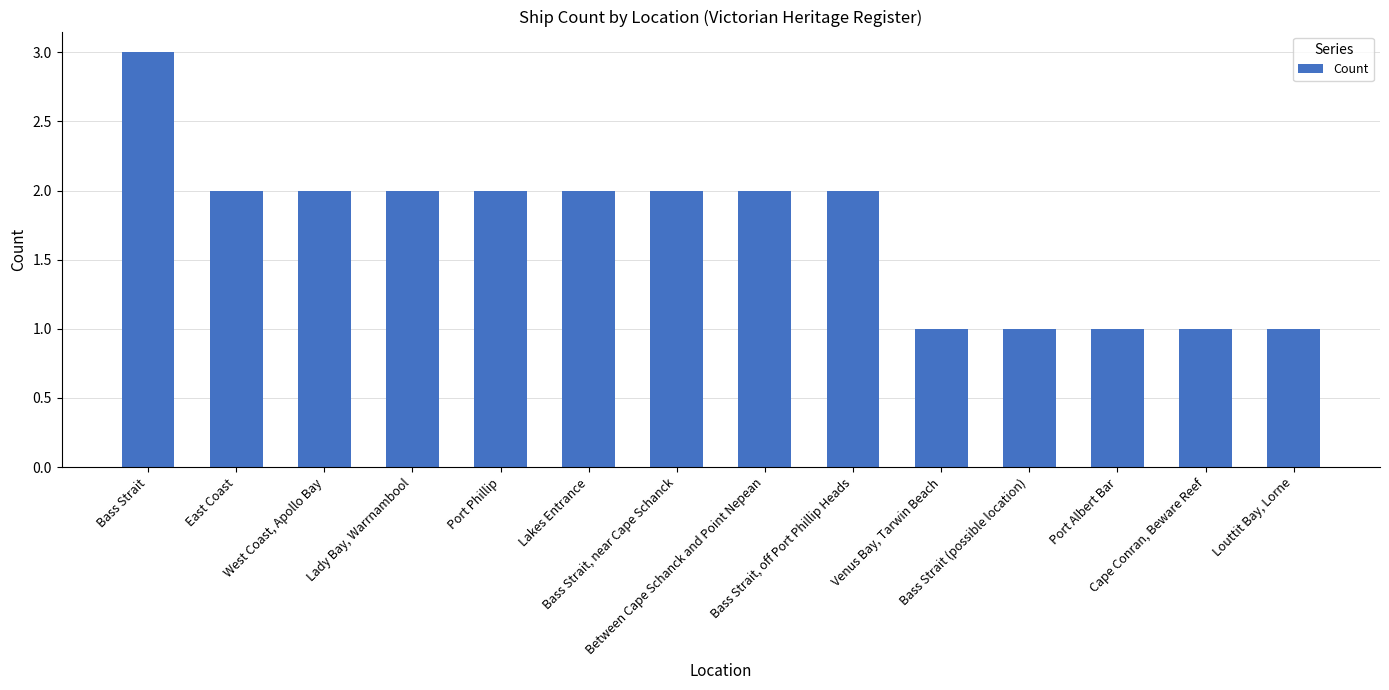

What is the change in value from Between Cape Schanck and Point Nepean to Bass Strait (possible location)?

-1